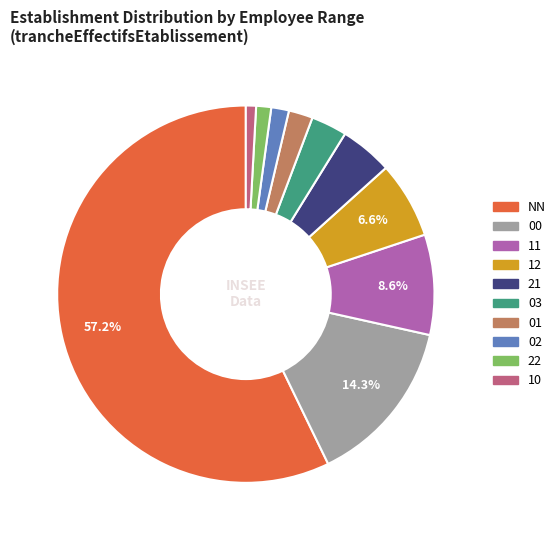

To the nearest percent, what is the average slice percentage?

10%